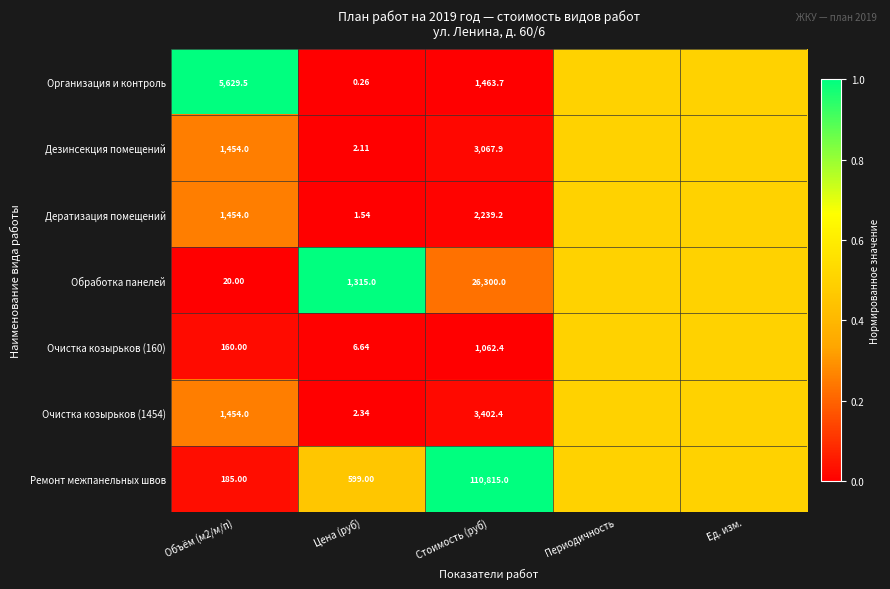

Which series changed the most between Объём (м2/м/п) and Стоимость (руб)?

Ремонт межпанельных швов